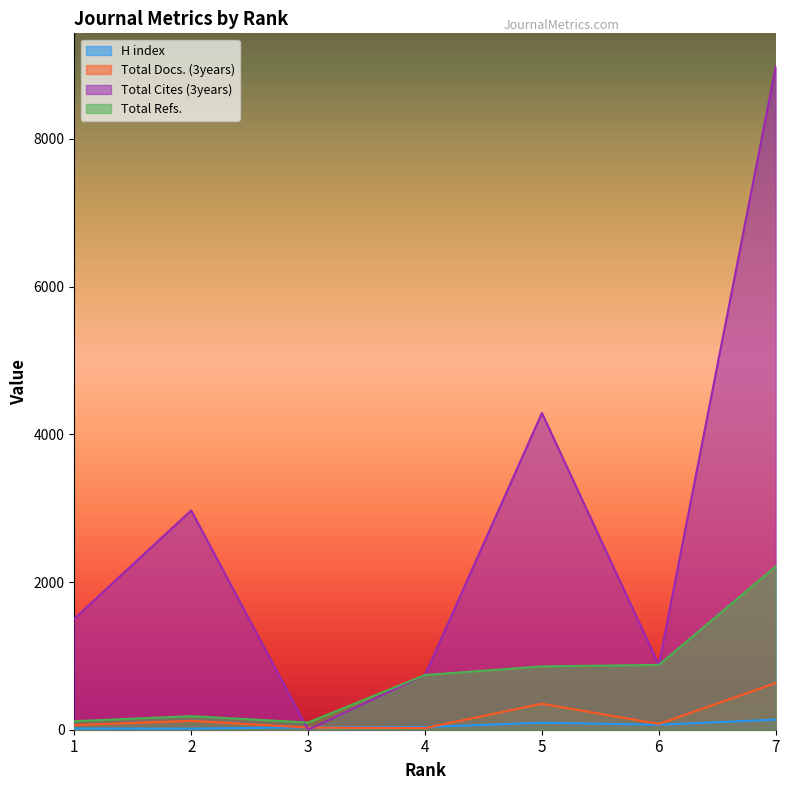

True or false: H index has a value of 20 at 2.

False